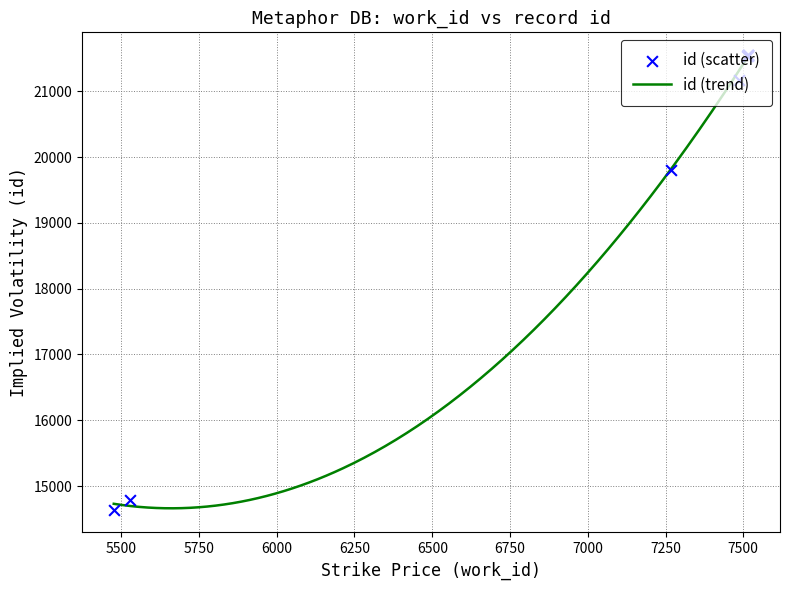

What is the maximum value for id (trend)?

21533.9